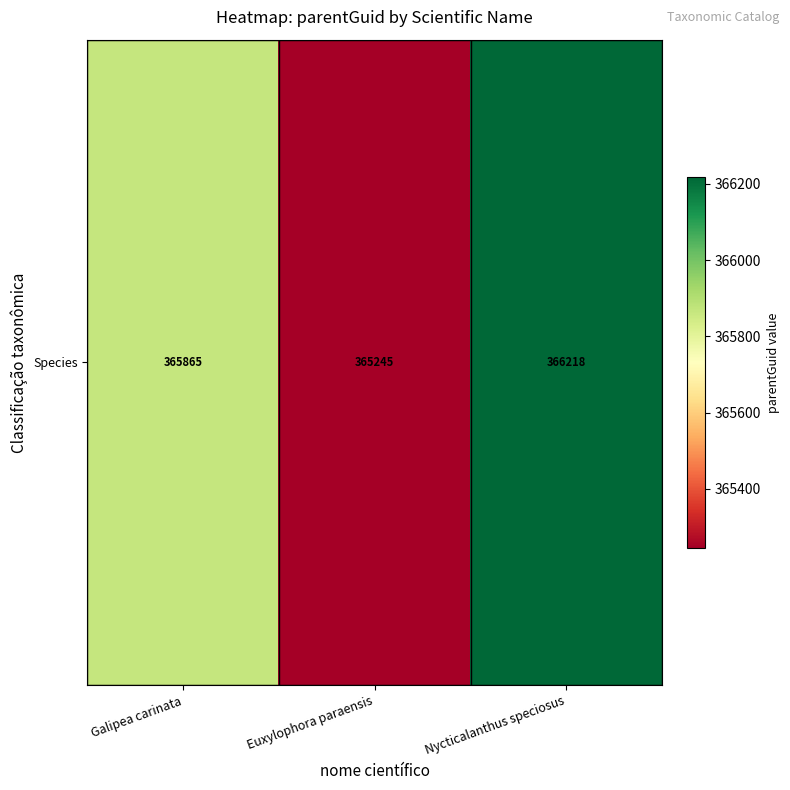

Which label corresponds to the largest value in the chart?

Nycticalanthus speciosus